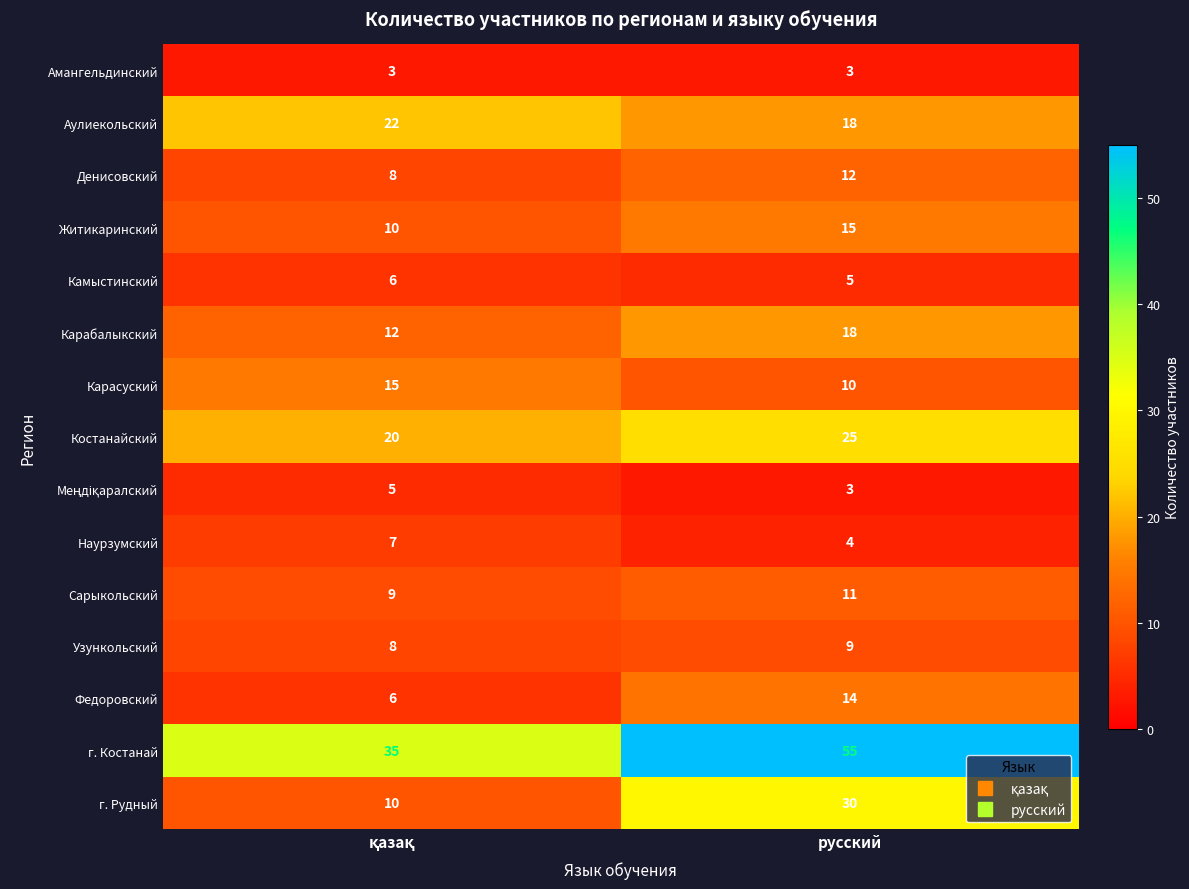

What is the smallest value displayed?

3